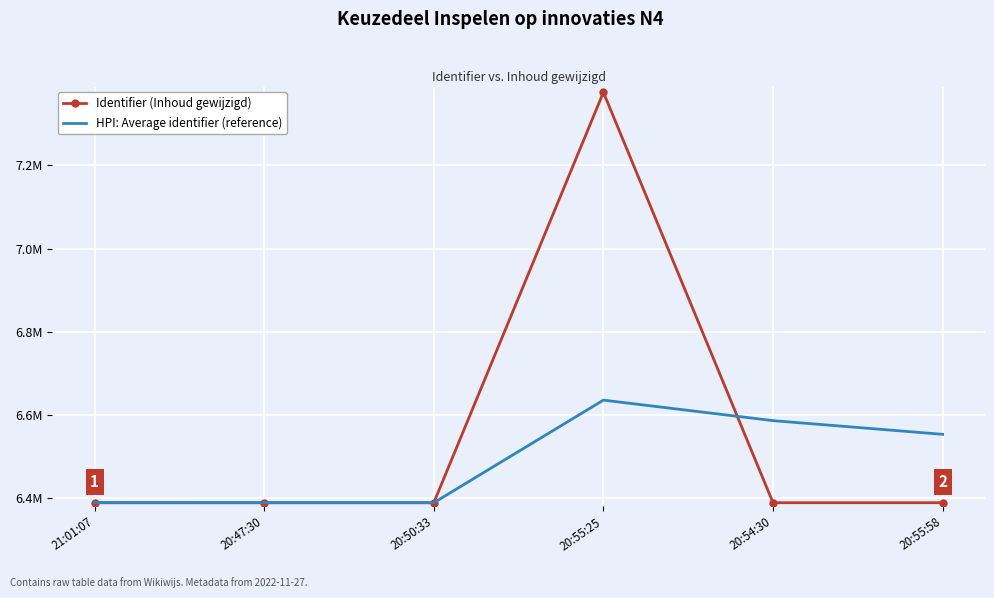

Rank the categories by Identifier (Inhoud gewijzigd) value from lowest to highest.

20:47:30, 20:50:33, 20:54:30, 20:55:58, 21:01:07, 20:55:25